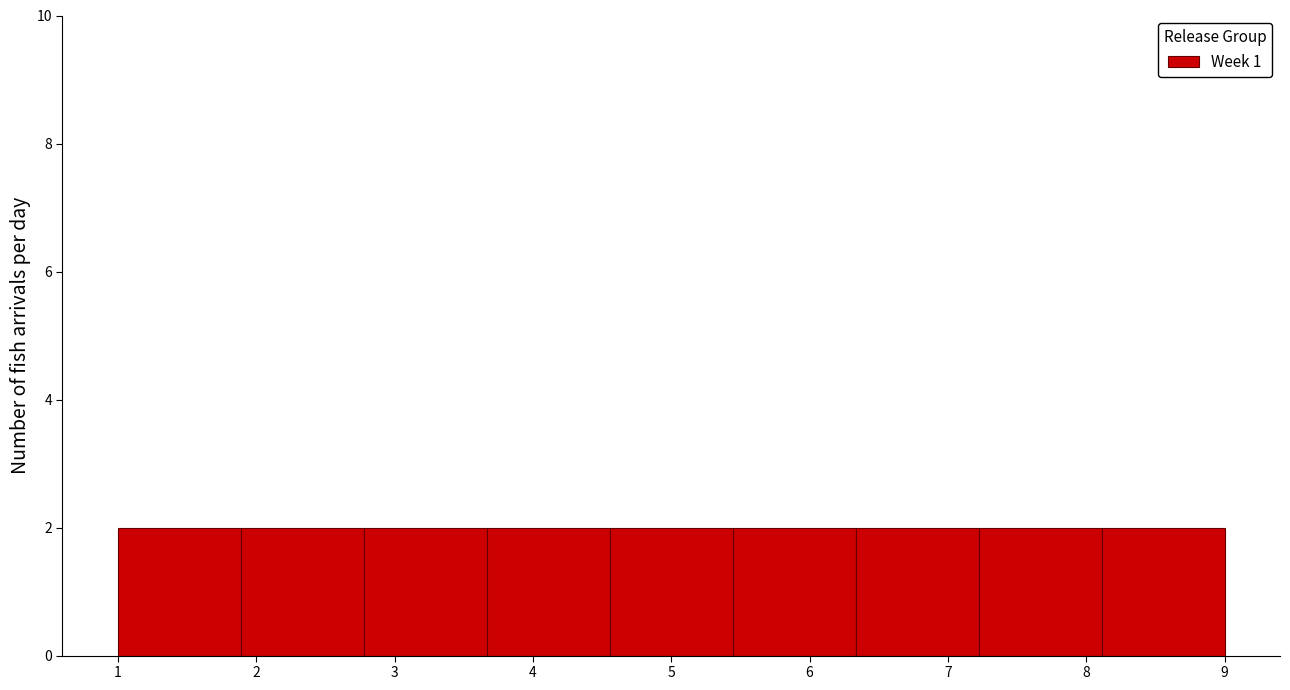

Reading left to right, transcribe this chart: for each bar, give the range it covers on the x-axis and its height. Neither the bar edges nor the heights are printed on the chart, so give them approximately, as read against the axes.

1.0 to 1.9: 2
1.9 to 2.8: 2
2.8 to 3.7: 2
3.7 to 4.6: 2
4.6 to 5.4: 2
5.4 to 6.3: 2
6.3 to 7.2: 2
7.2 to 8.1: 2
8.1 to 9.0: 2